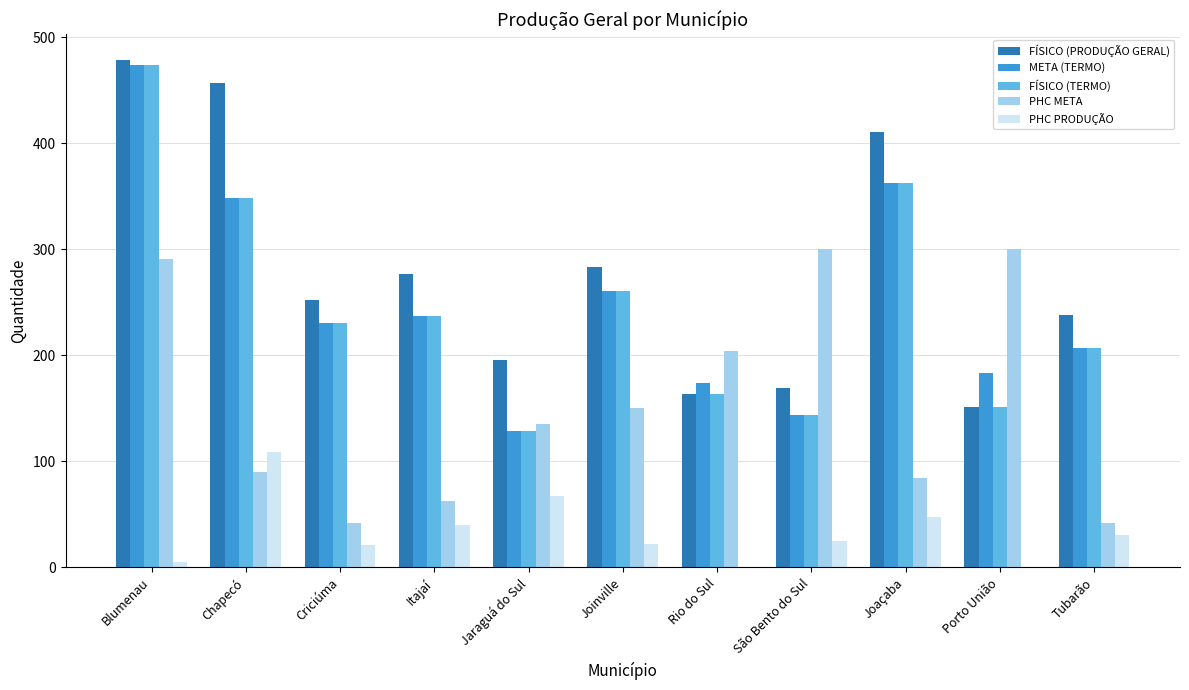

What is the sum of all PHC META values?

1701